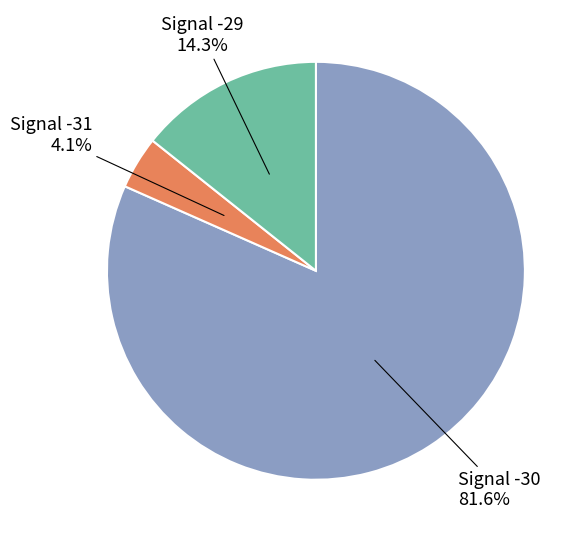

To the nearest percent, what is the average slice percentage?

33%